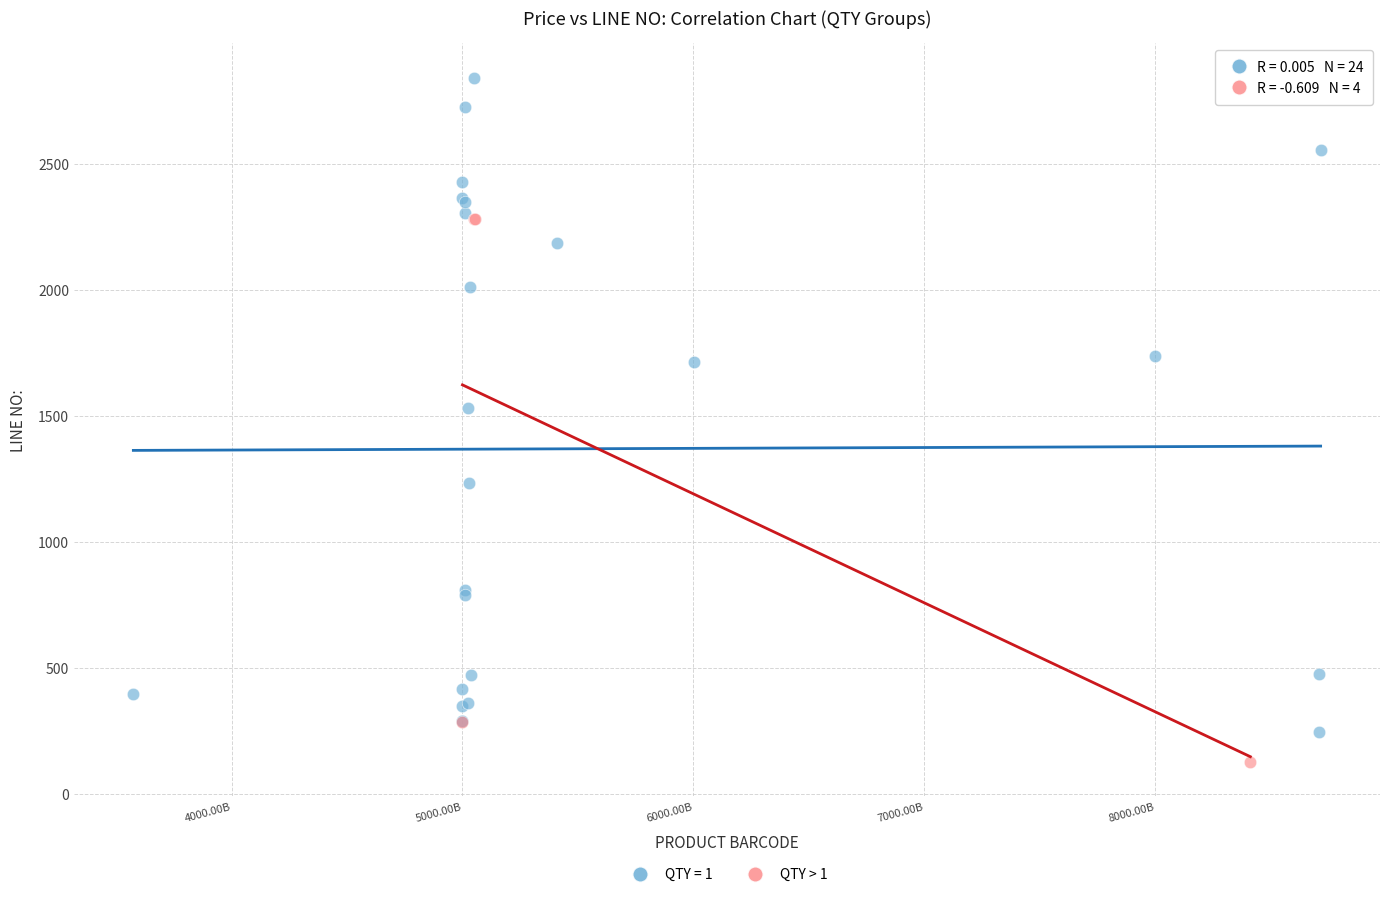

Which series reaches the maximum Y coordinate?

QTY = 1